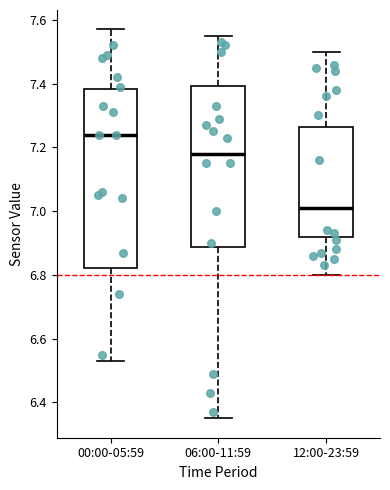

Reading left to right, read every box against the y-axis: the position of its median line, the range the box covers, and the ends of its whiskers. The values are not printed on the chart, so give them approximately, as read against the axis.

00:00-05:59: median 7.24, box 6.82 to 7.38, whiskers 6.54 to 7.58
06:00-11:59: median 7.18, box 6.88 to 7.40, whiskers 6.36 to 7.56
12:00-23:59: median 7.02, box 6.92 to 7.26, whiskers 6.80 to 7.50